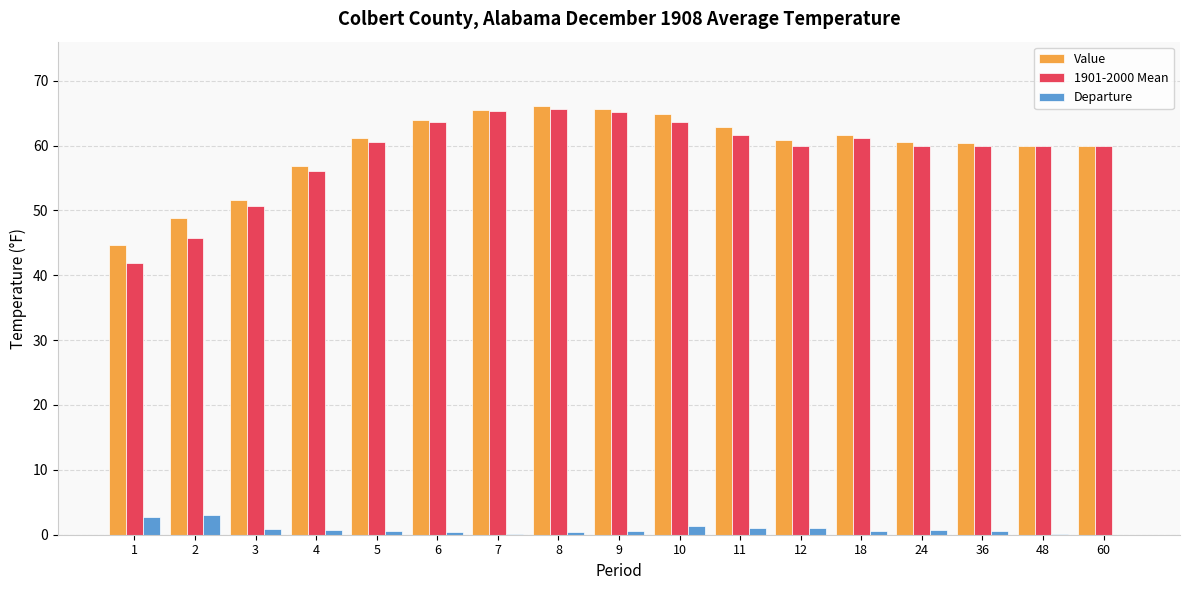

What is the total value across all series at 24?

121.2